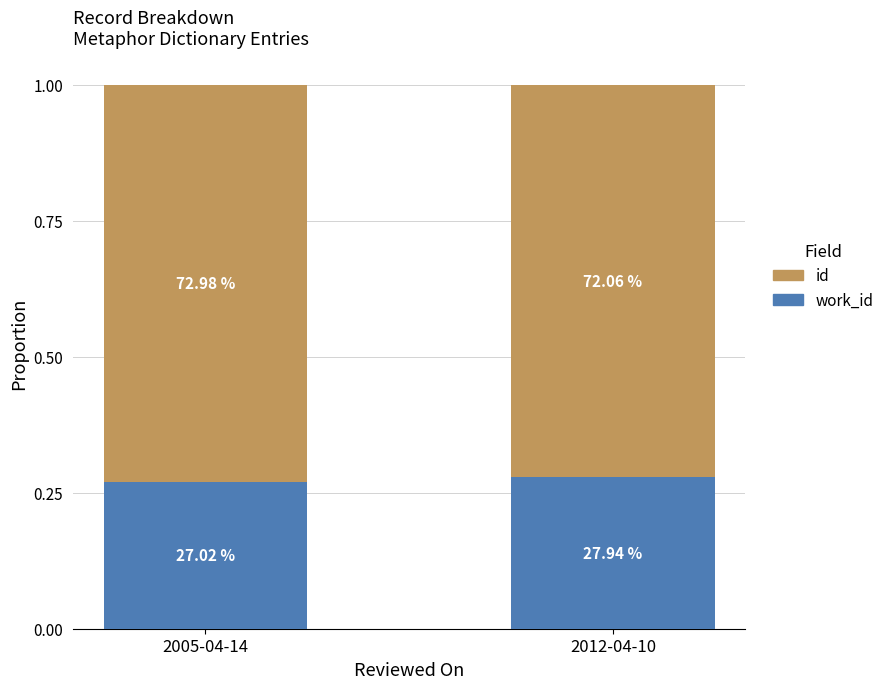

Are the bars grouped side by side (vs. stacked)?

No